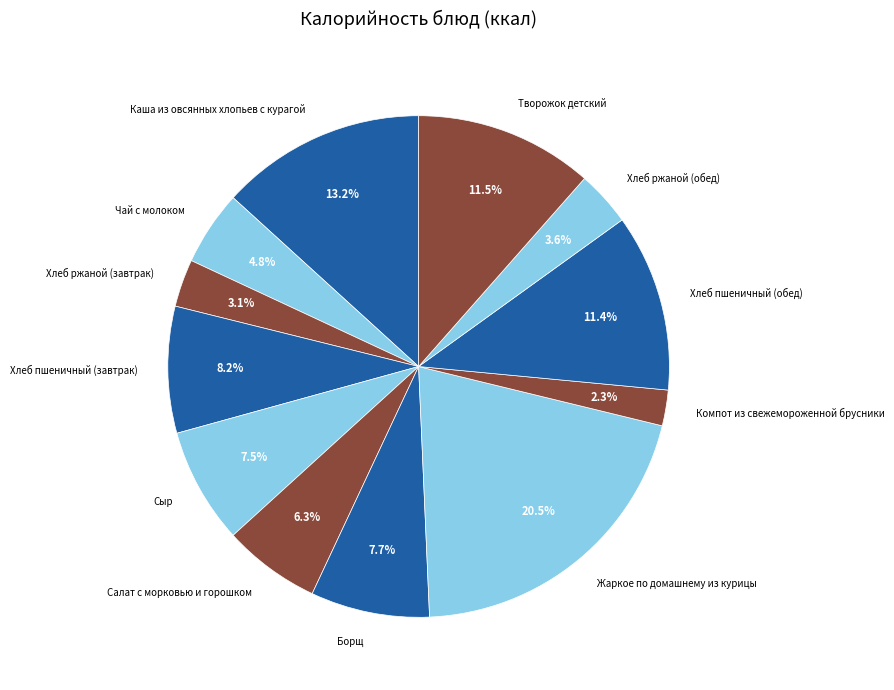

Does Компот из свежемороженной брусники represent more than half of the total?

No